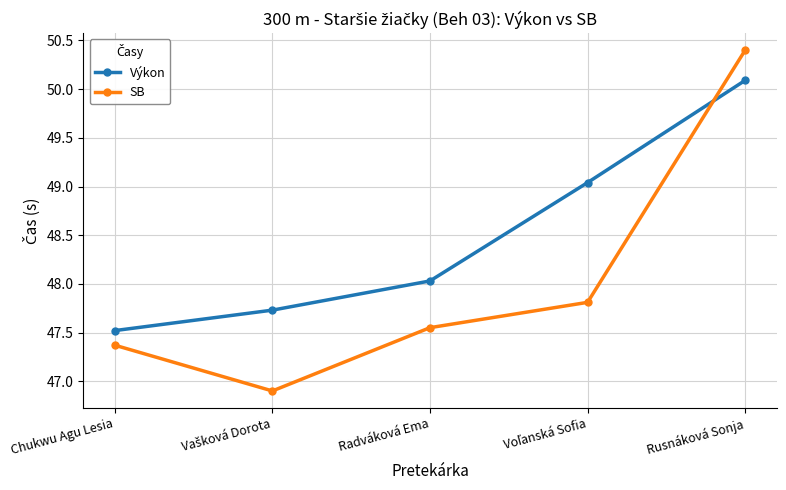

List the series in order of their peak value, lowest first.

Výkon, SB